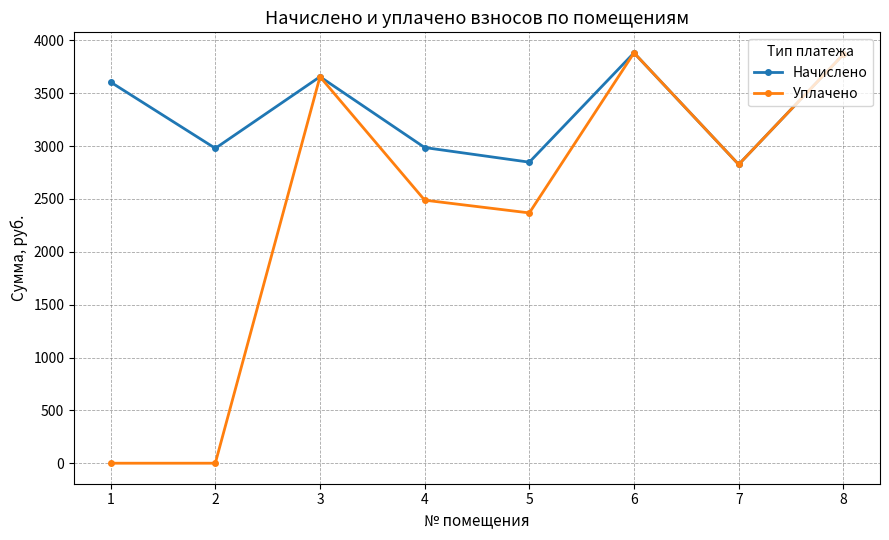

True or false: Уплачено has more than 1 interior local peaks.

True